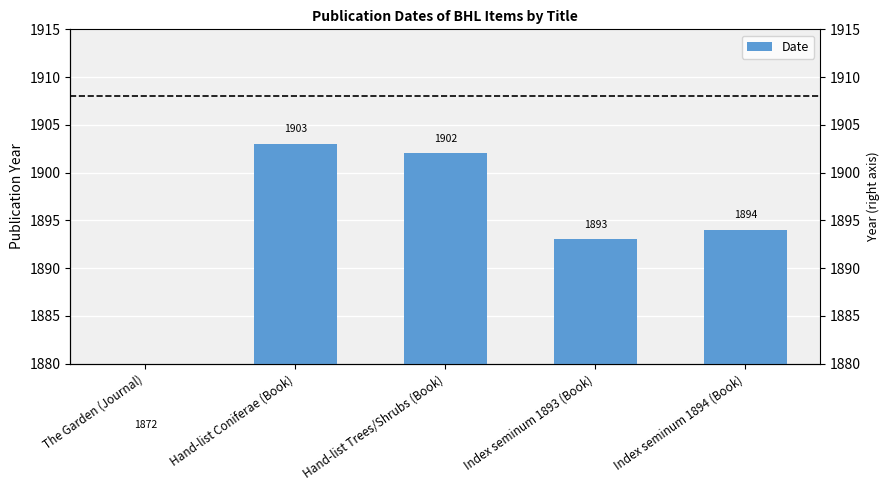

True or false: the data shows 459 at The Garden (Journal).

False